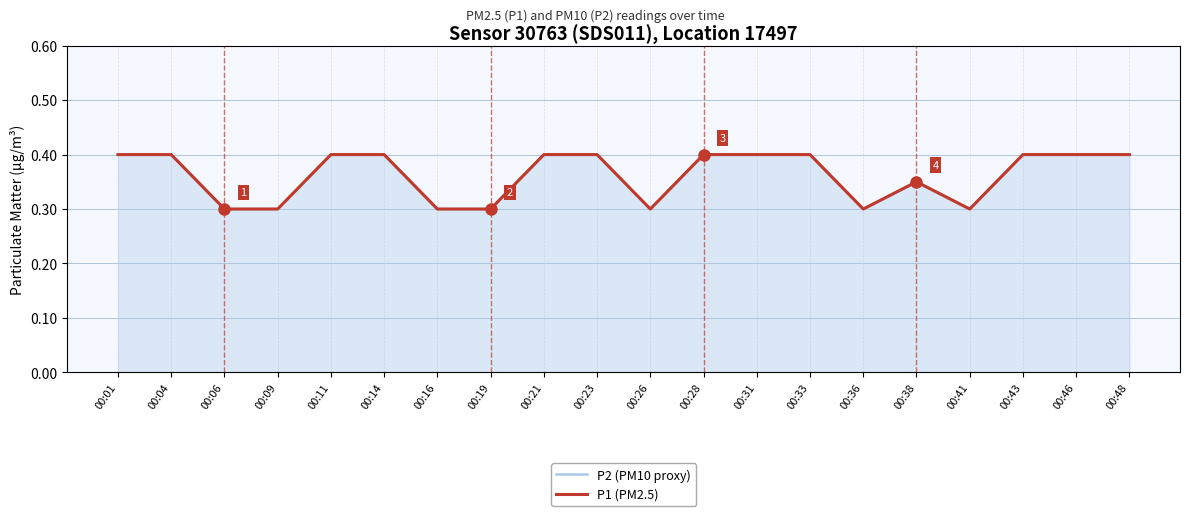

What is the difference between the maximum and minimum values in the P1 (PM2.5) series?

0.1